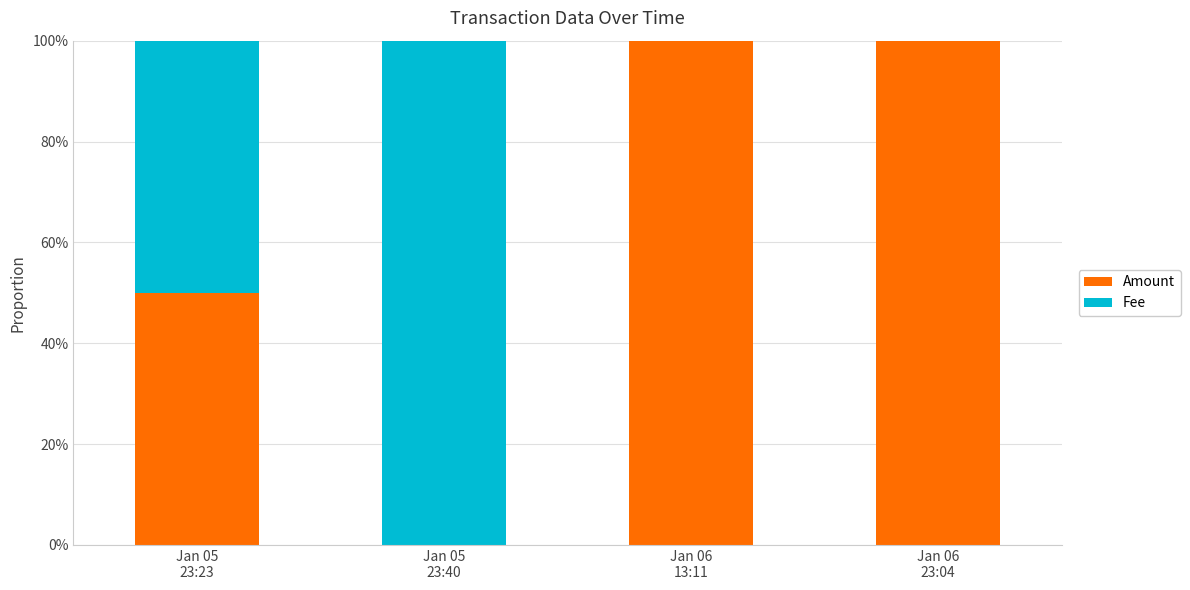

What is the highest value of the Amount series?

99.9